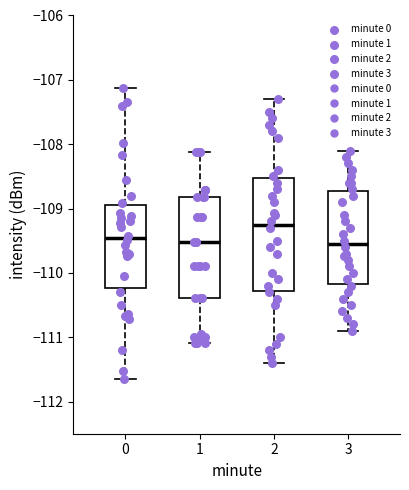

Reading left to right, transcribe this box plot: for each box, give where its median line is, the range the box spans, and where its two whiskers end, as read against the y-axis. The values are not printed on the chart, so give them approximately, as read against the axis.

0: median -109.5, box -110.2 to -108.9, whiskers -111.6 to -107.1
1: median -109.5, box -110.4 to -108.8, whiskers -111.1 to -108.1
2: median -109.2, box -110.3 to -108.5, whiskers -111.4 to -107.3
3: median -109.5, box -110.2 to -108.7, whiskers -110.9 to -108.1